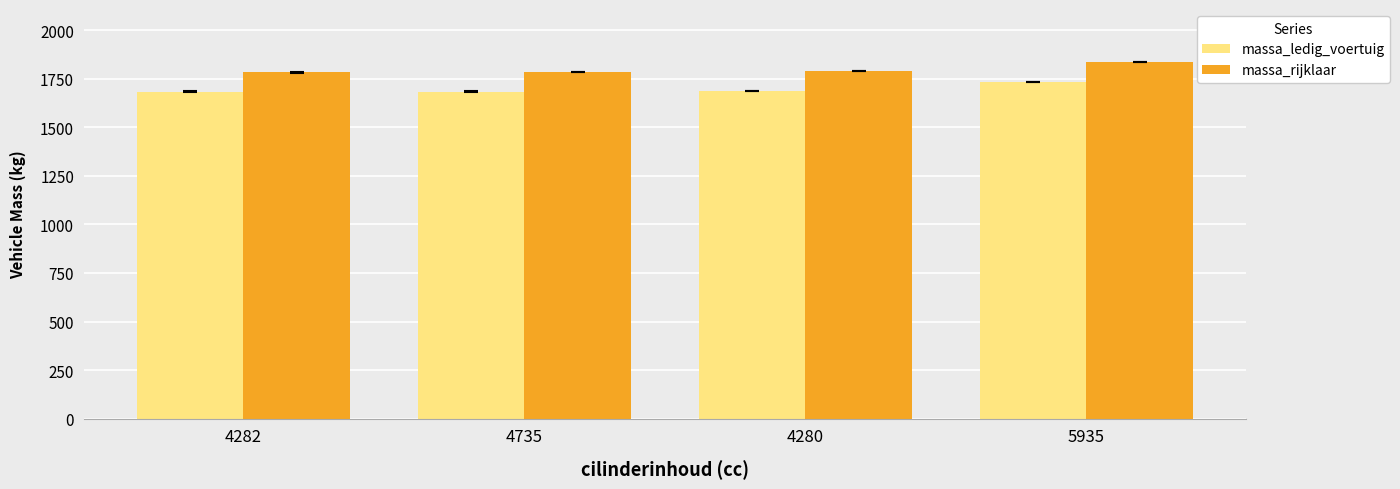

Count the number of categories in the chart.

4